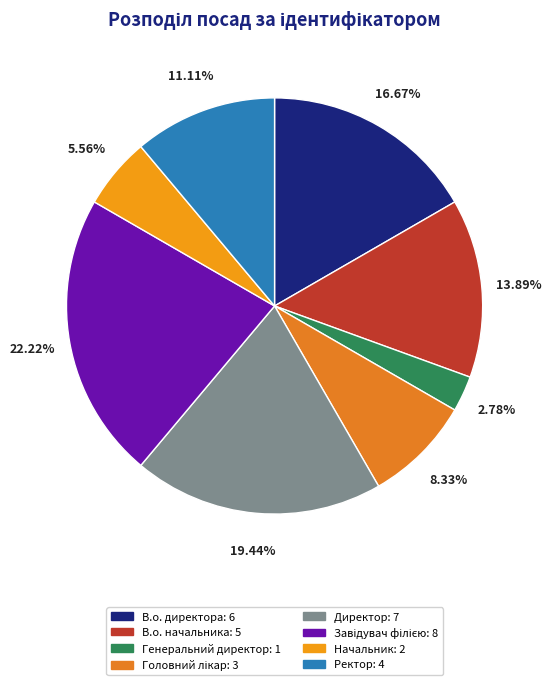

To the nearest percent, what percentage of the pie is Завідувач філією?

22%